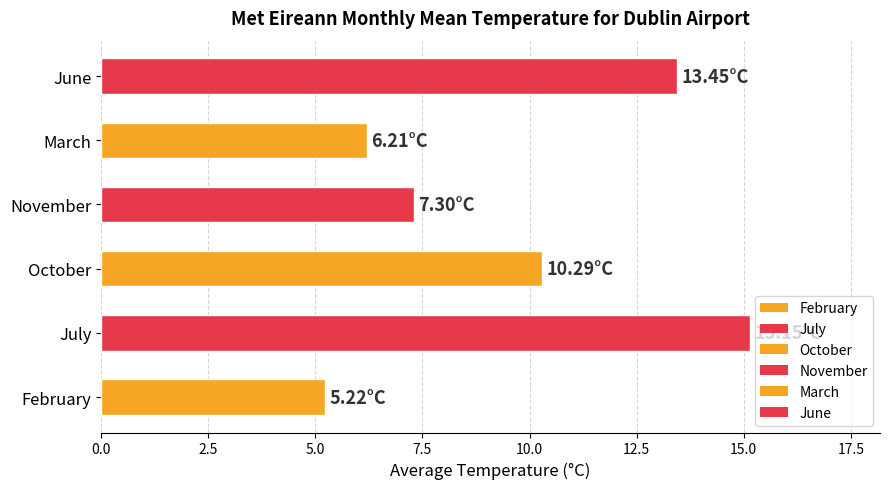

What is the greatest value displayed?

15.2